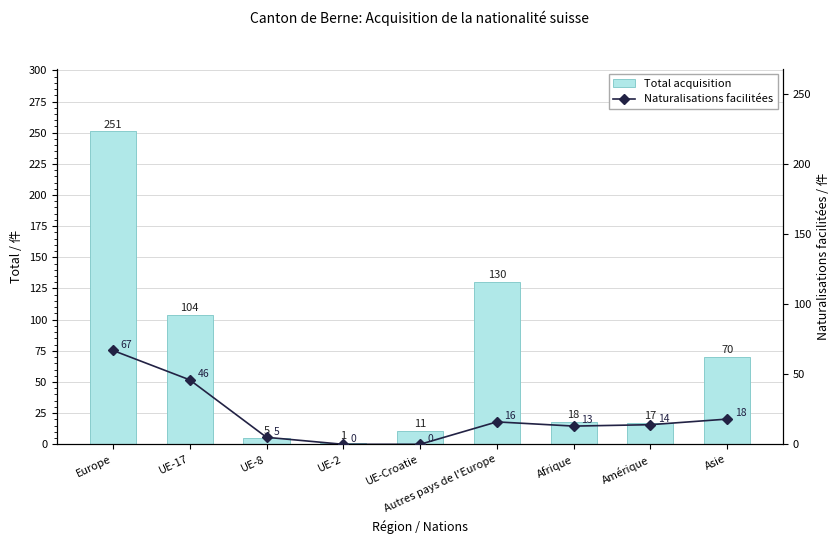

What is the label of the 6th bar from the left?

Autres pays de l'Europe